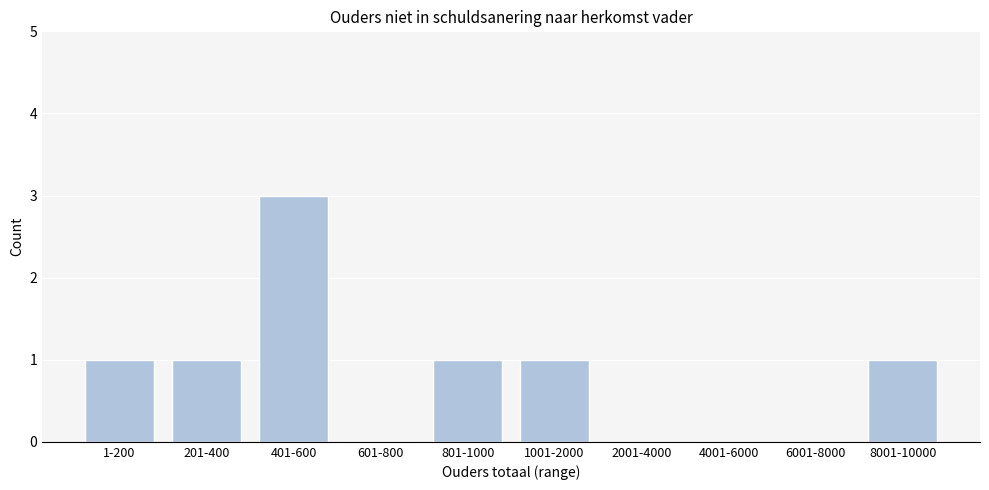

Reading left to right, what are all the values shown in this chart?

1-200=1	201-400=1	401-600=3	601-800=0	801-1000=1	1001-2000=1	2001-4000=0	4001-6000=0	6001-8000=0	8001-10000=1